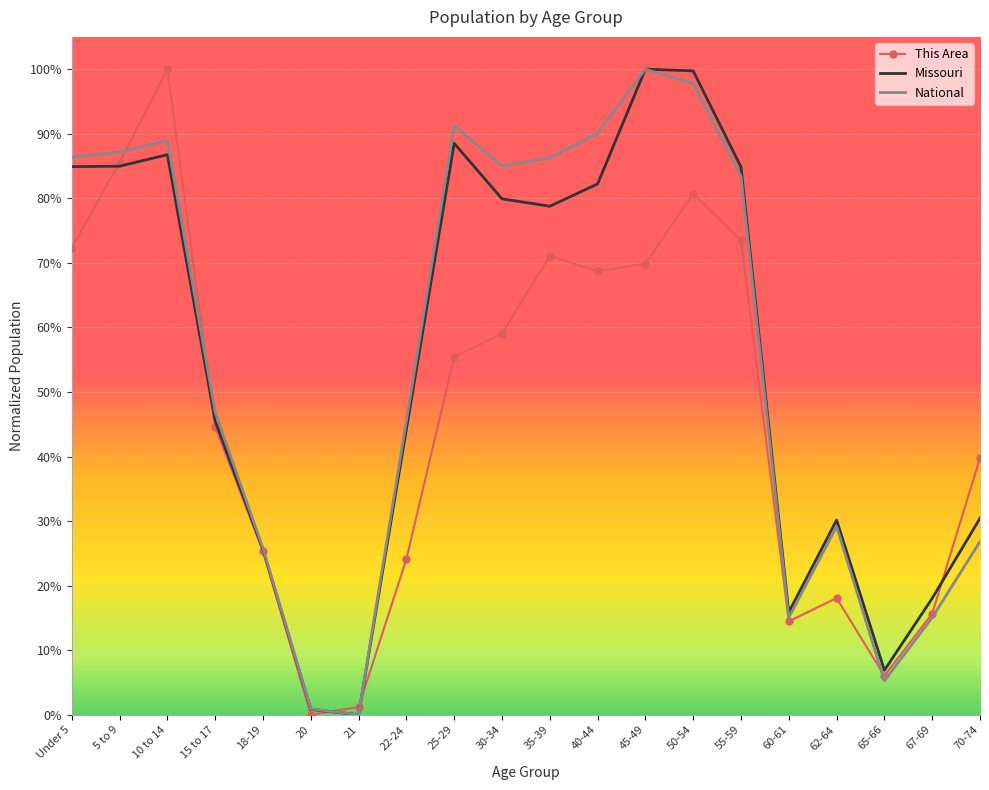

What are all the series names shown in the legend?

This Area, Missouri, National